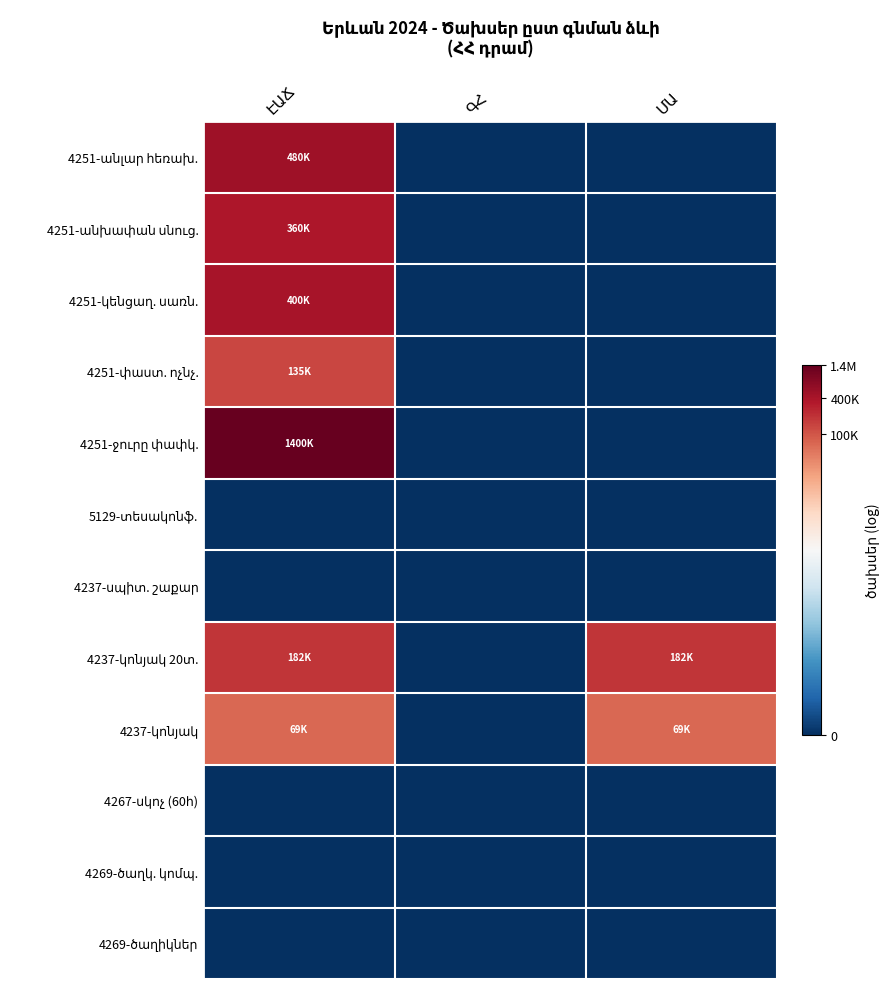

How many data points does each series have?

3